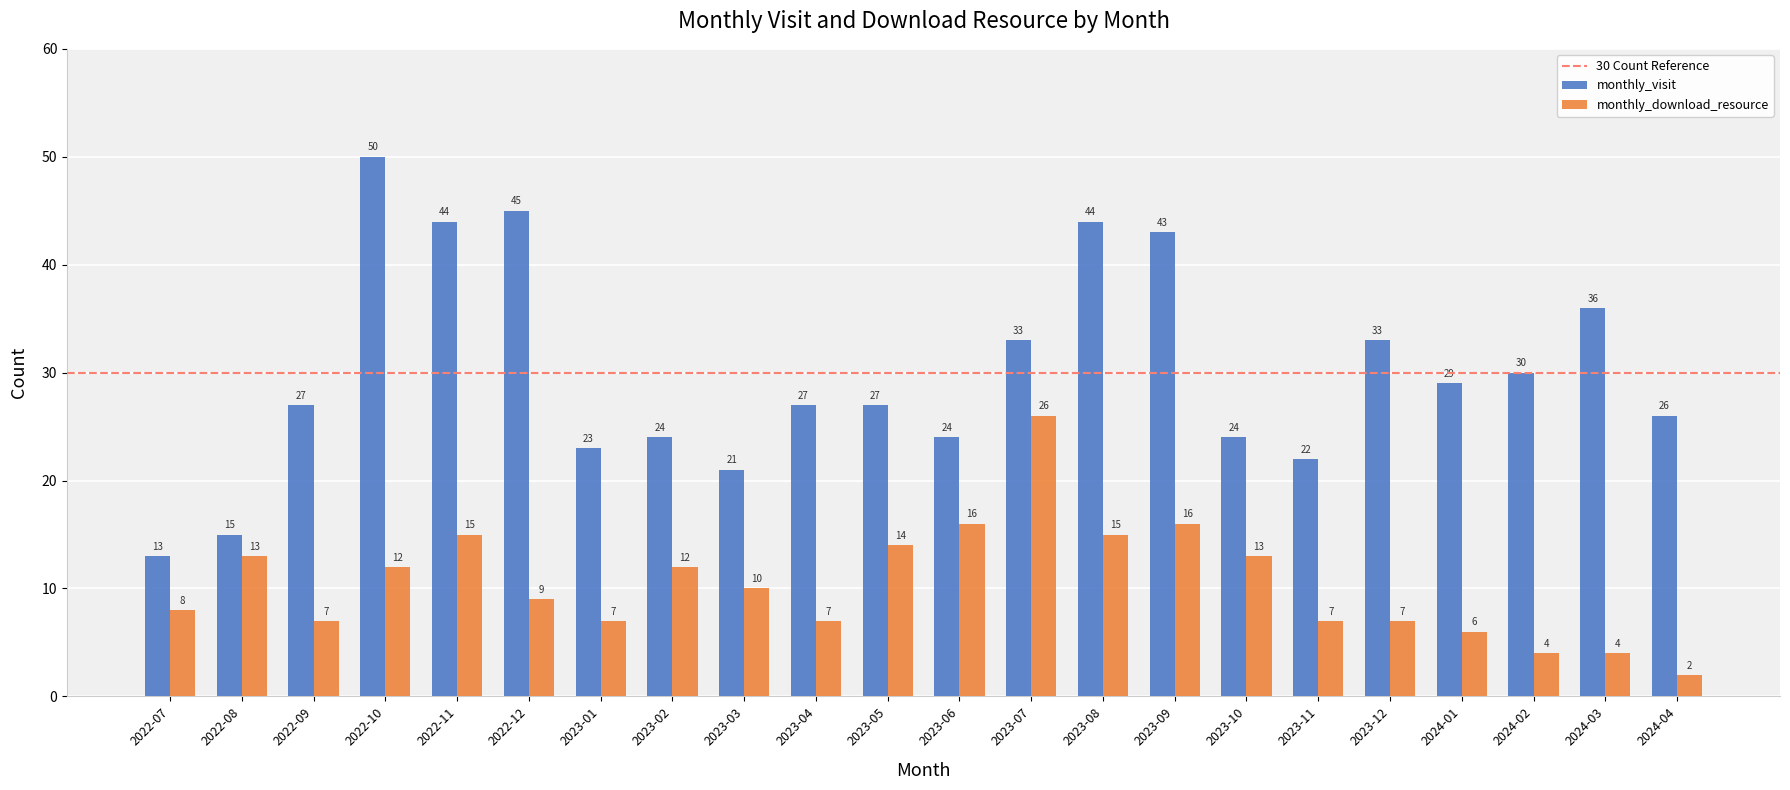

What is the label of the 12th bar from the right?

2023-05